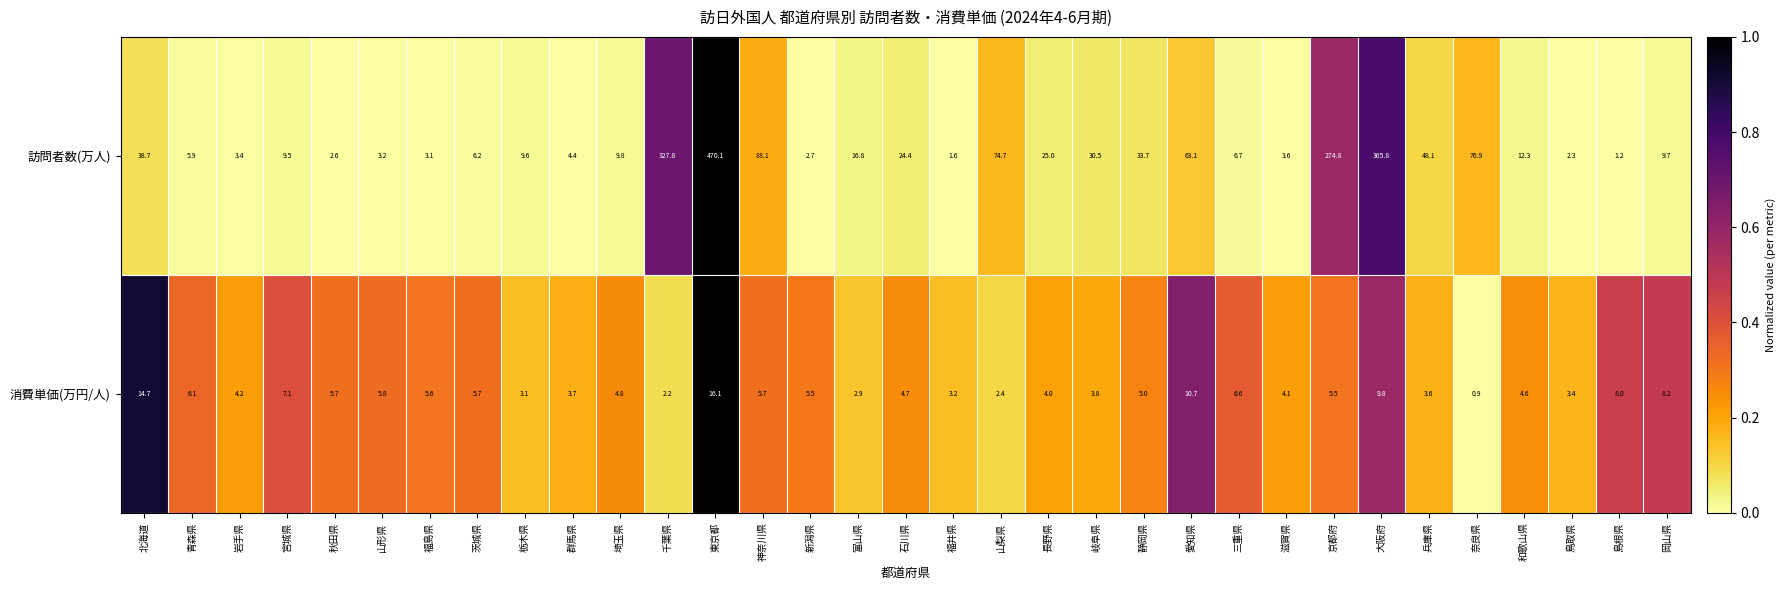

What is the average value of the 訪問者数(万人) series?

62.3